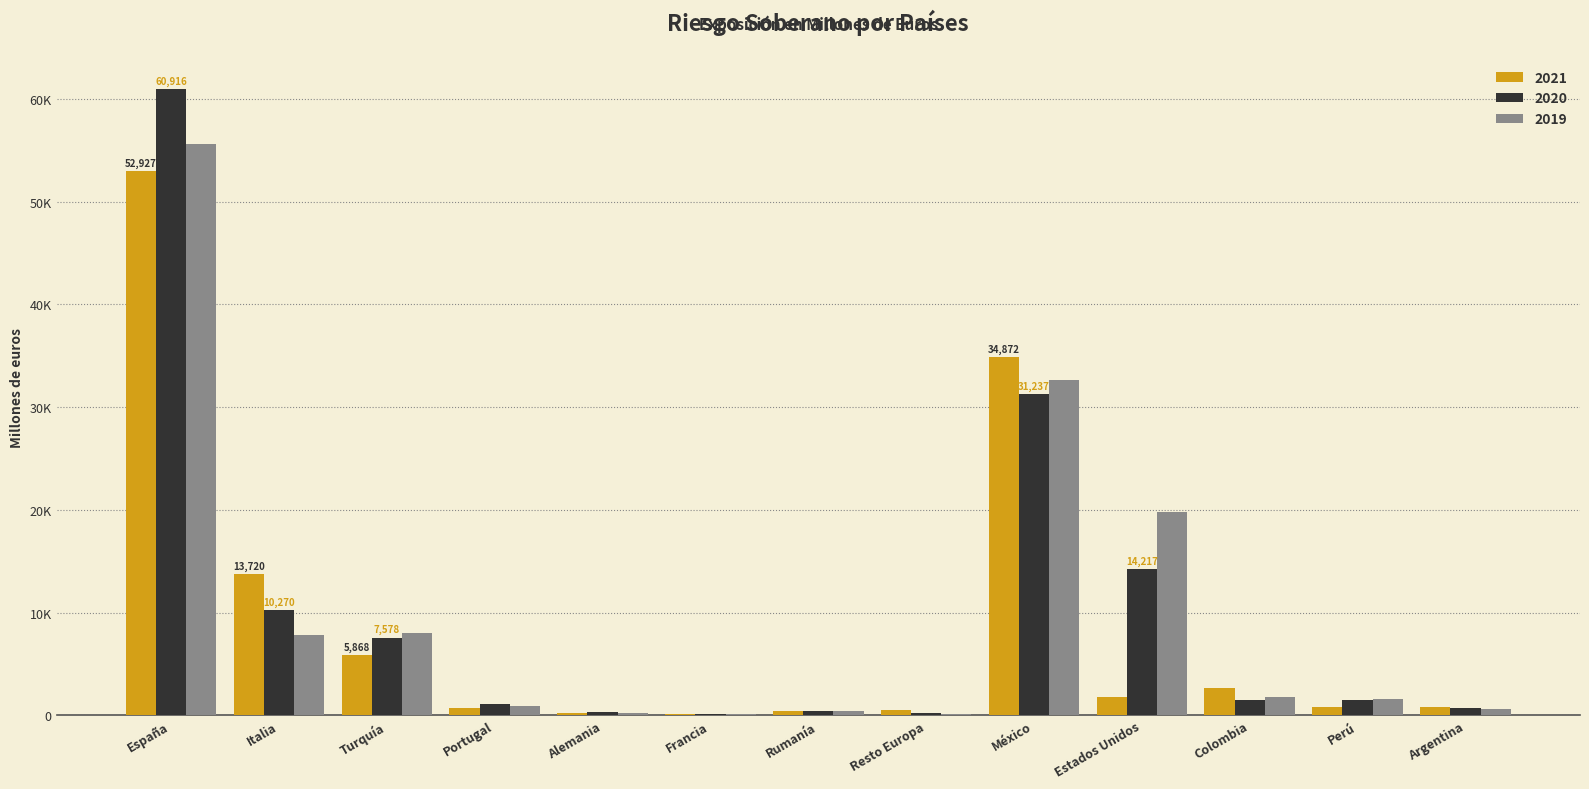

Reading left to right, list all the values displayed in this chart.

2021: 52927	13720	5868	697	212	124	461	522	34872	1841	2676	805	850
2020: 60916	10270	7578	1067	342	108	459	244	31237	14217	1466	1539	706
2019: 55575	7810	7999	924	224	93	480	185	32630	19802	1828	1557	582